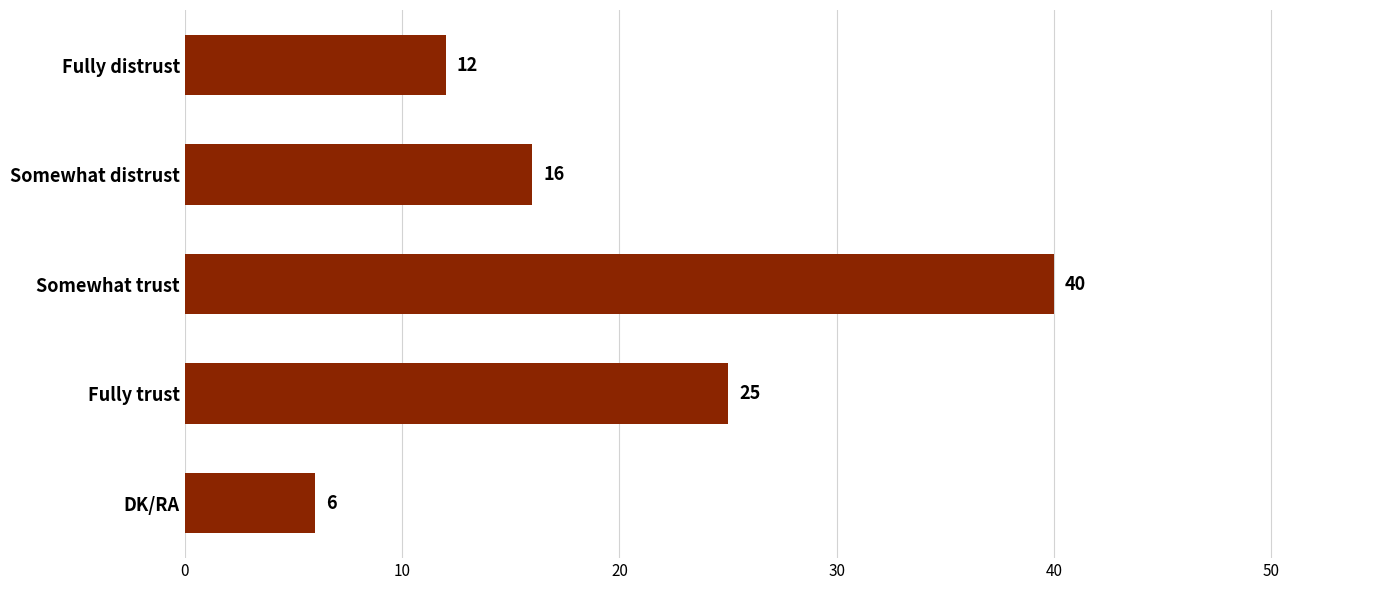

The chart shows a value of 6 at DK/RA. True or false?

True